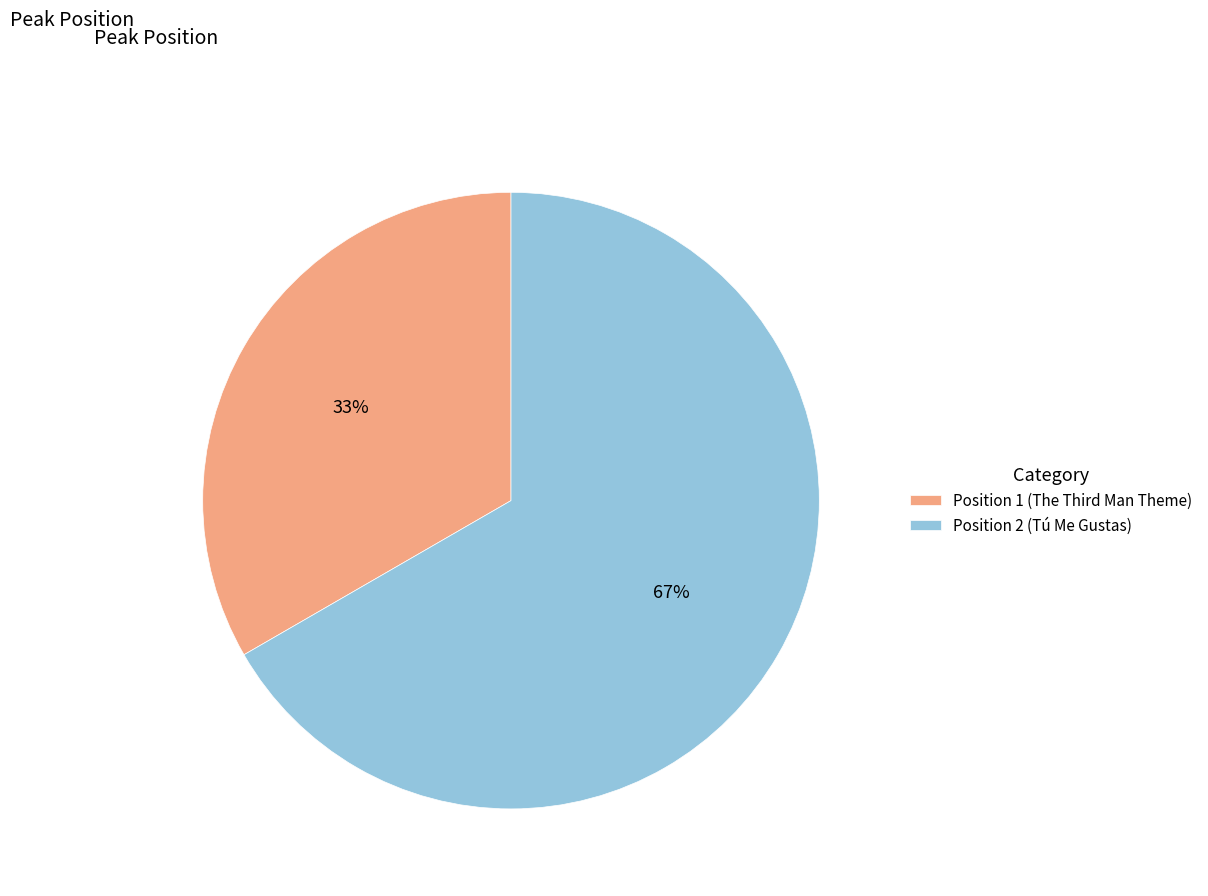

Is there any slice that represents more than half of the pie?

Yes